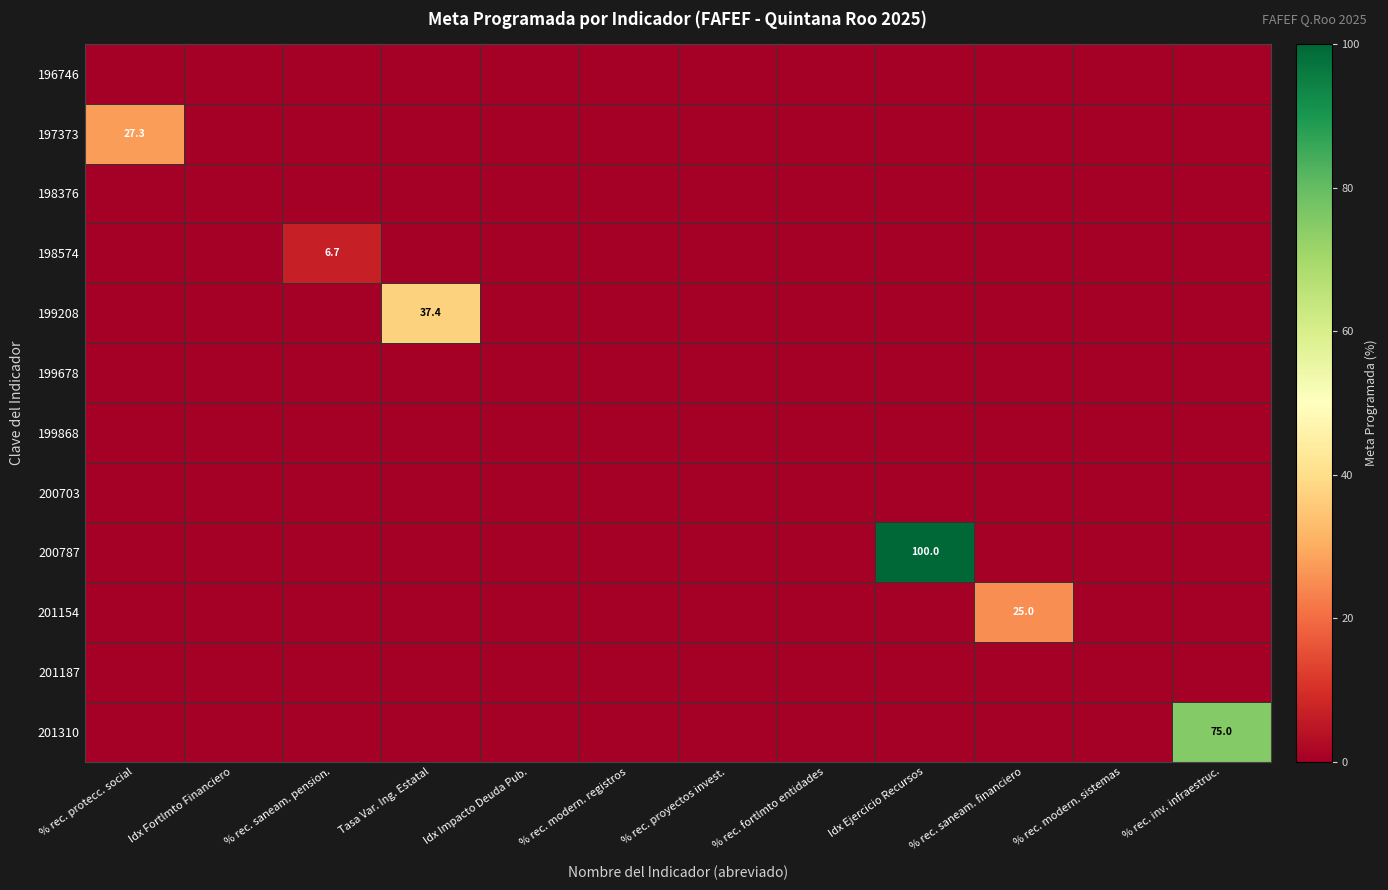

At which category does the chart reach its minimum across all series?

% rec. protecc. social